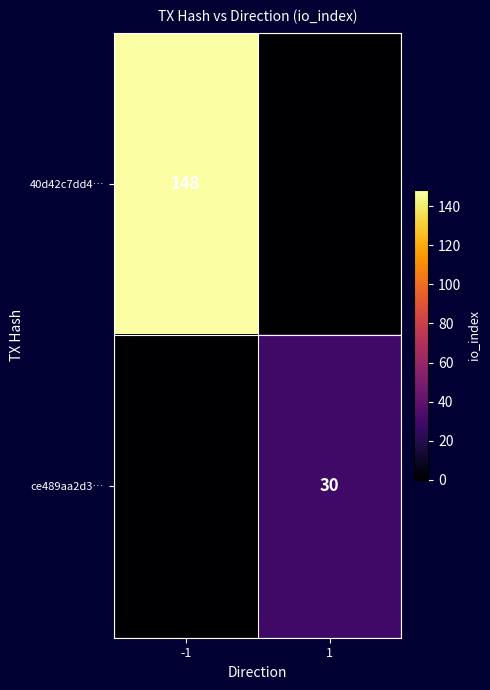

Is it true that 40d42c7dd4… equals 148 at -1?

True